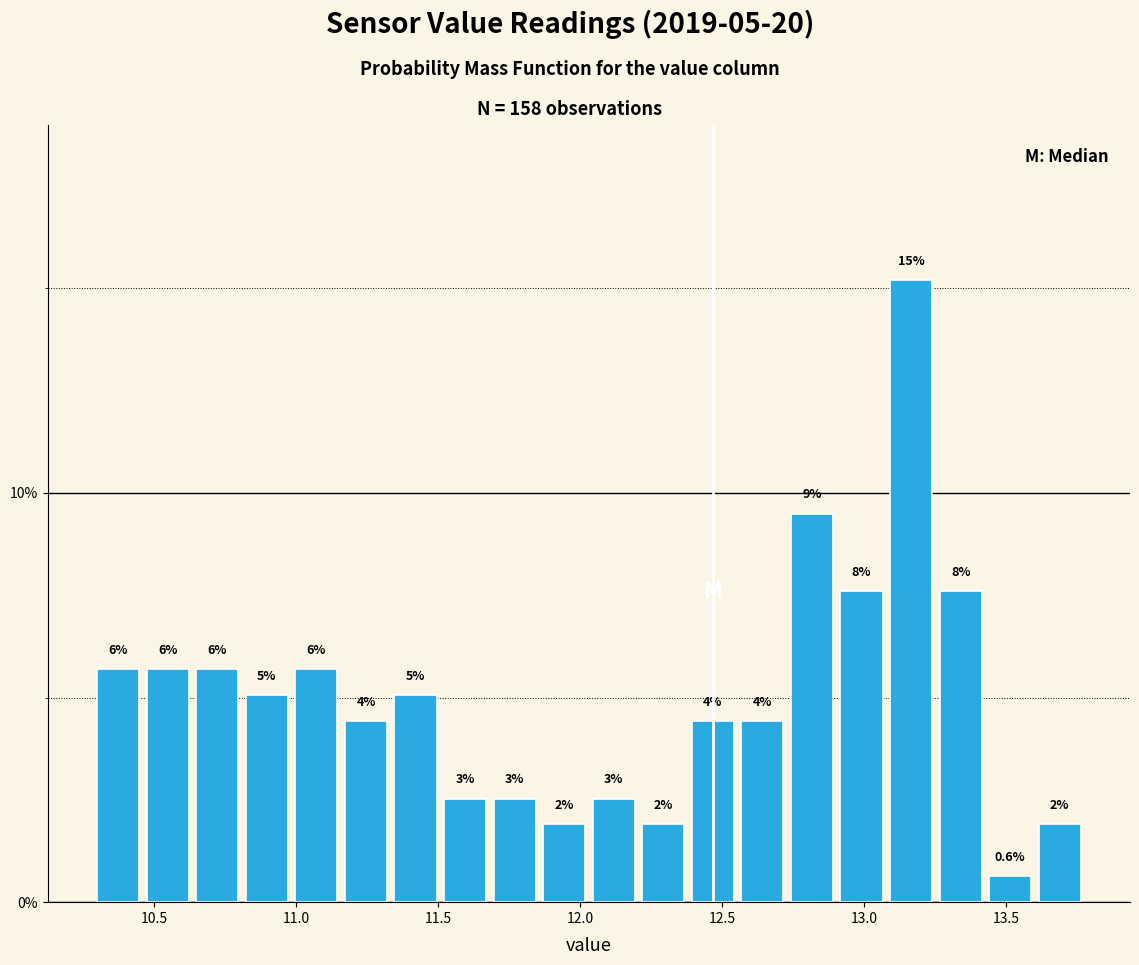

Read against the x-axis, roughly where is the centre of the tallest bar?

13.15